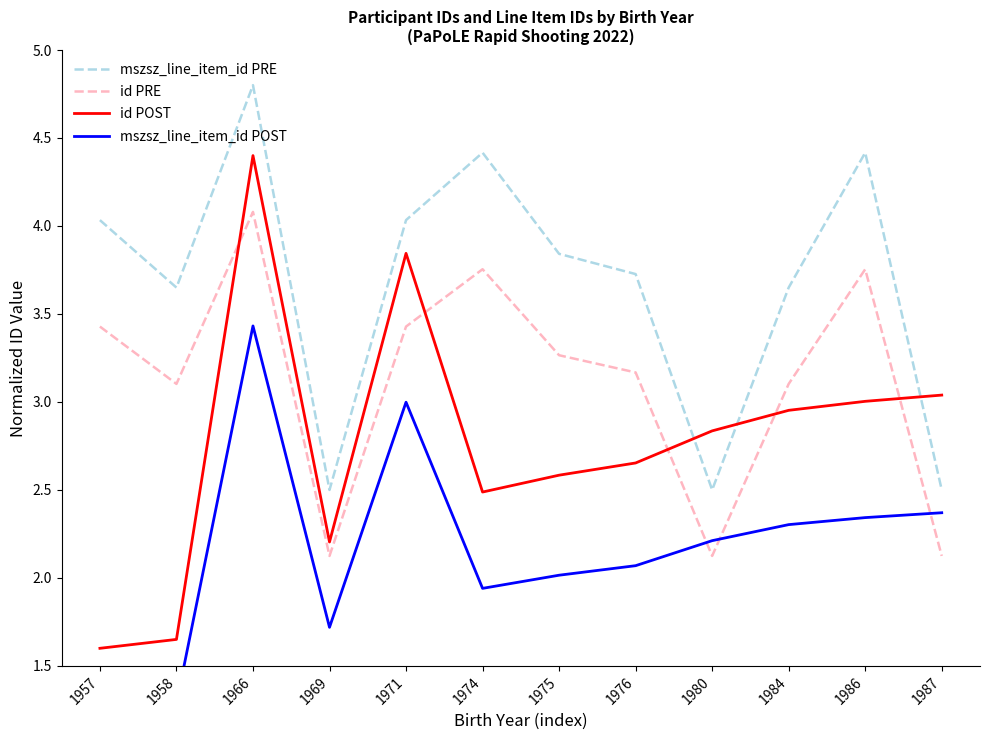

The id POST series shows 3.1 at 1966. True or false?

False